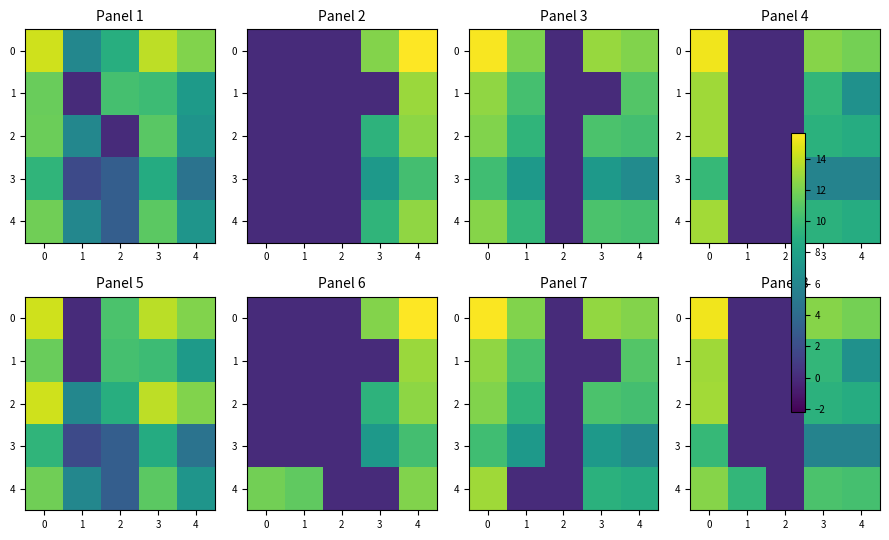

Is the value of 4 at 2 greater than the value of 3 at 1?

No